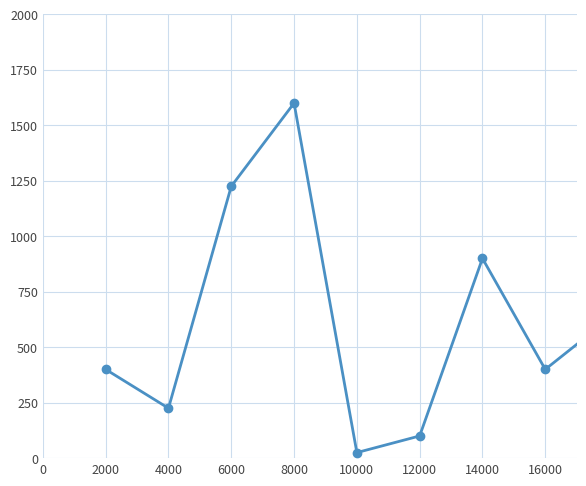

How many categories are shown in the chart?

9